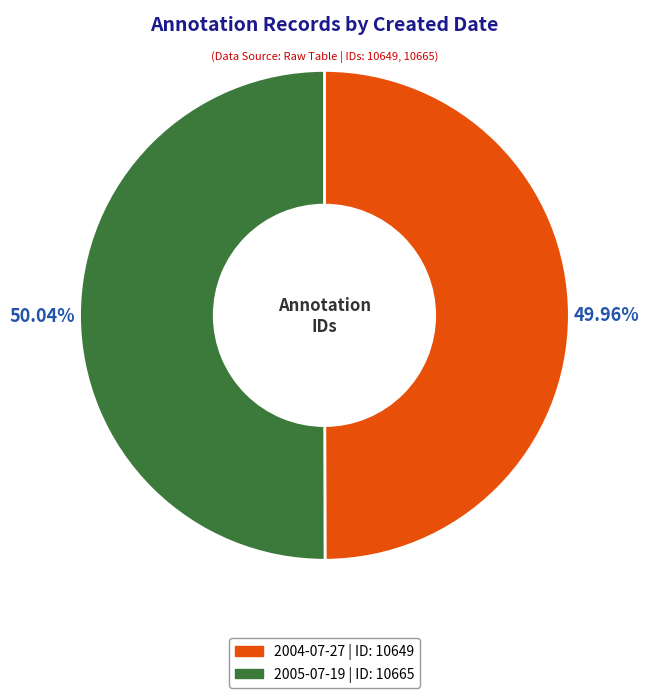

What is the ratio of the value at 2004-07-27 to the value at 2005-07-19?

1.0